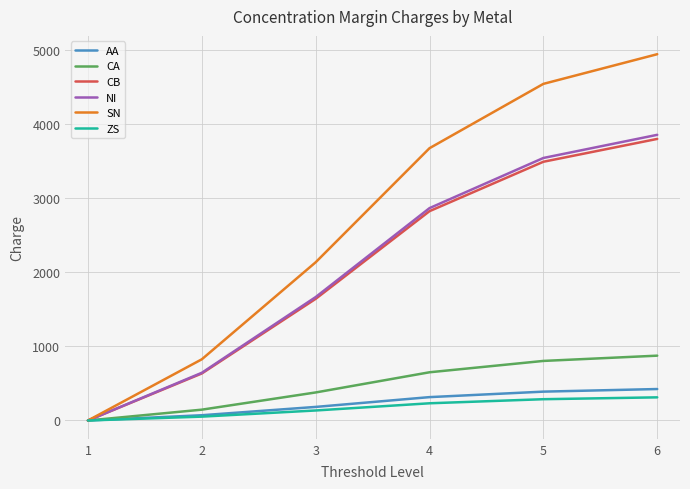

True or false: SN has more than 1 interior local peaks.

False